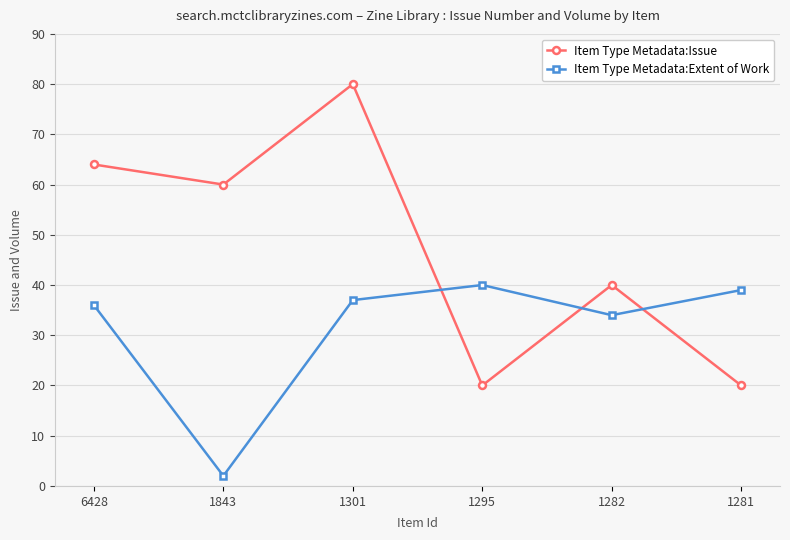

What is the difference between the highest and lowest values at 1295?

20